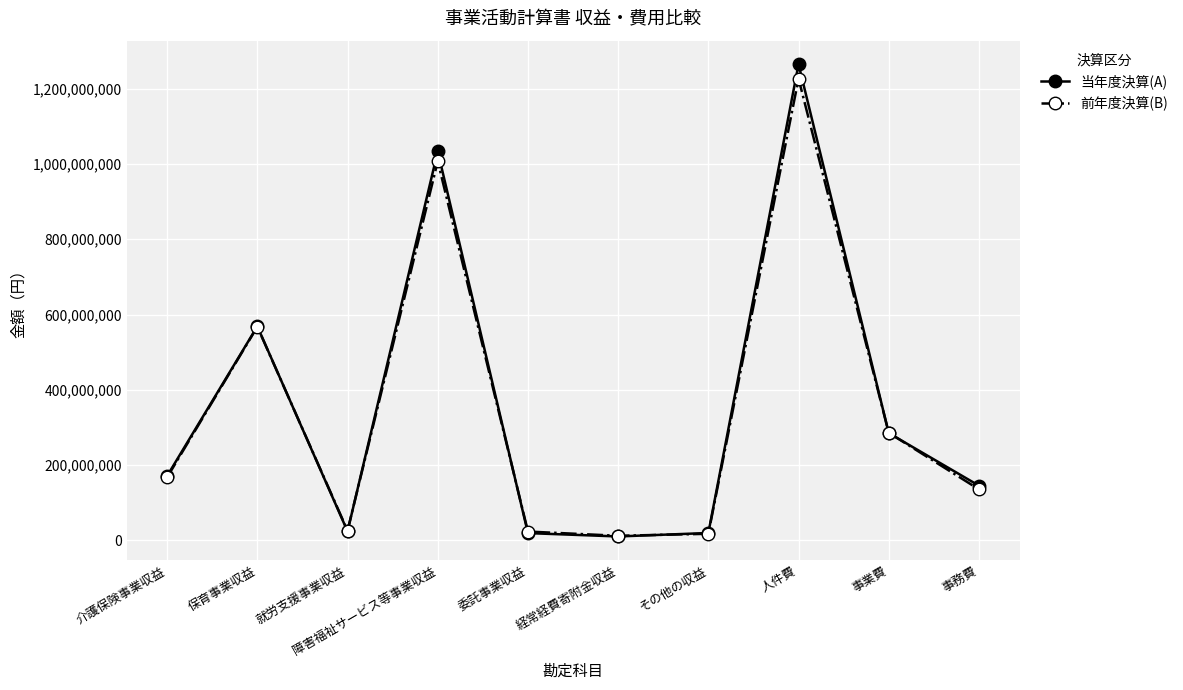

Which series has the widest spread of values?

当年度決算(A)